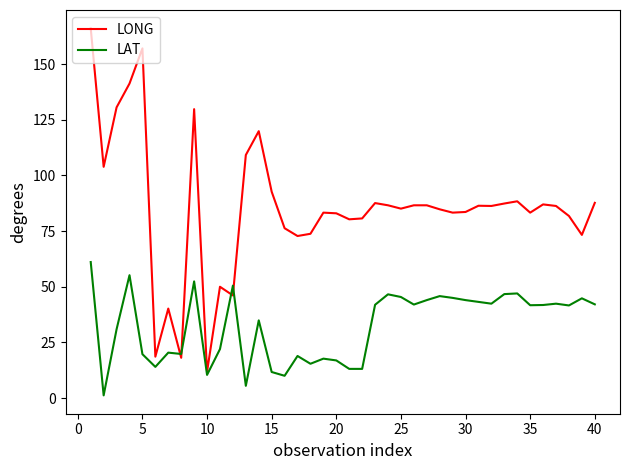

Which series has the largest total across all categories?

LONG